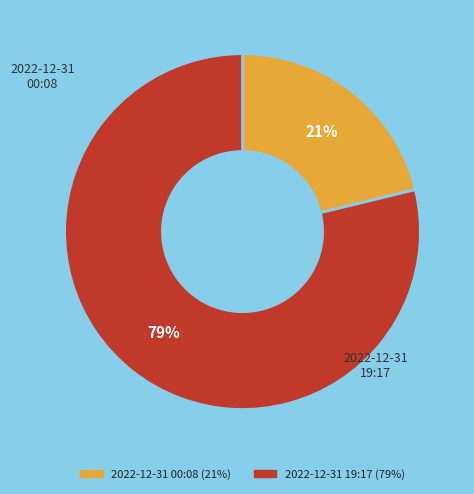

Is the sum of 2022-12-31 19:17 and 2022-12-31 00:08 greater than half?

Yes